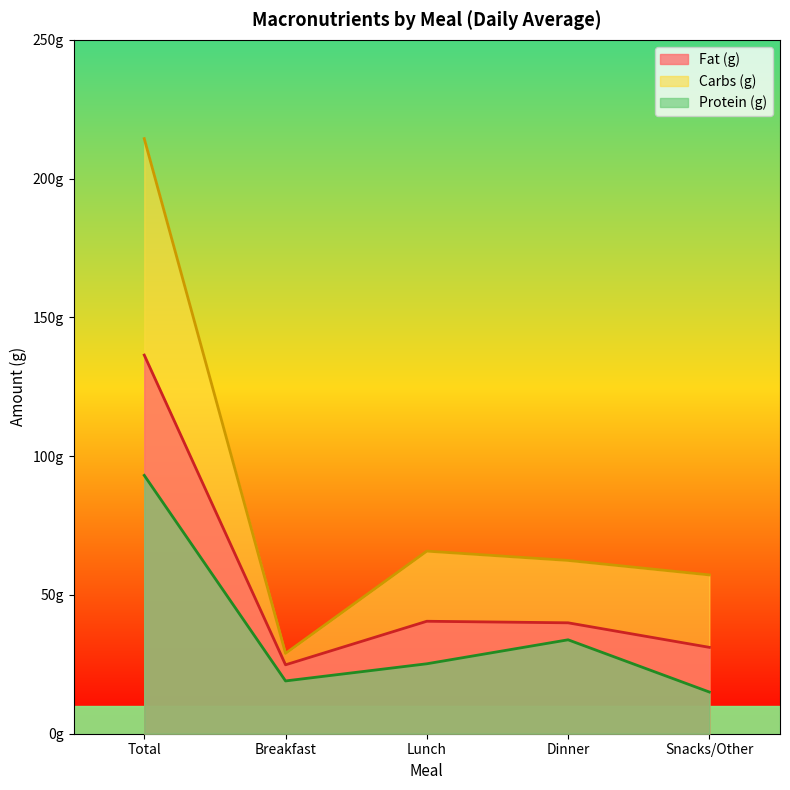

Which series has the largest total across all categories?

Carbs (g)